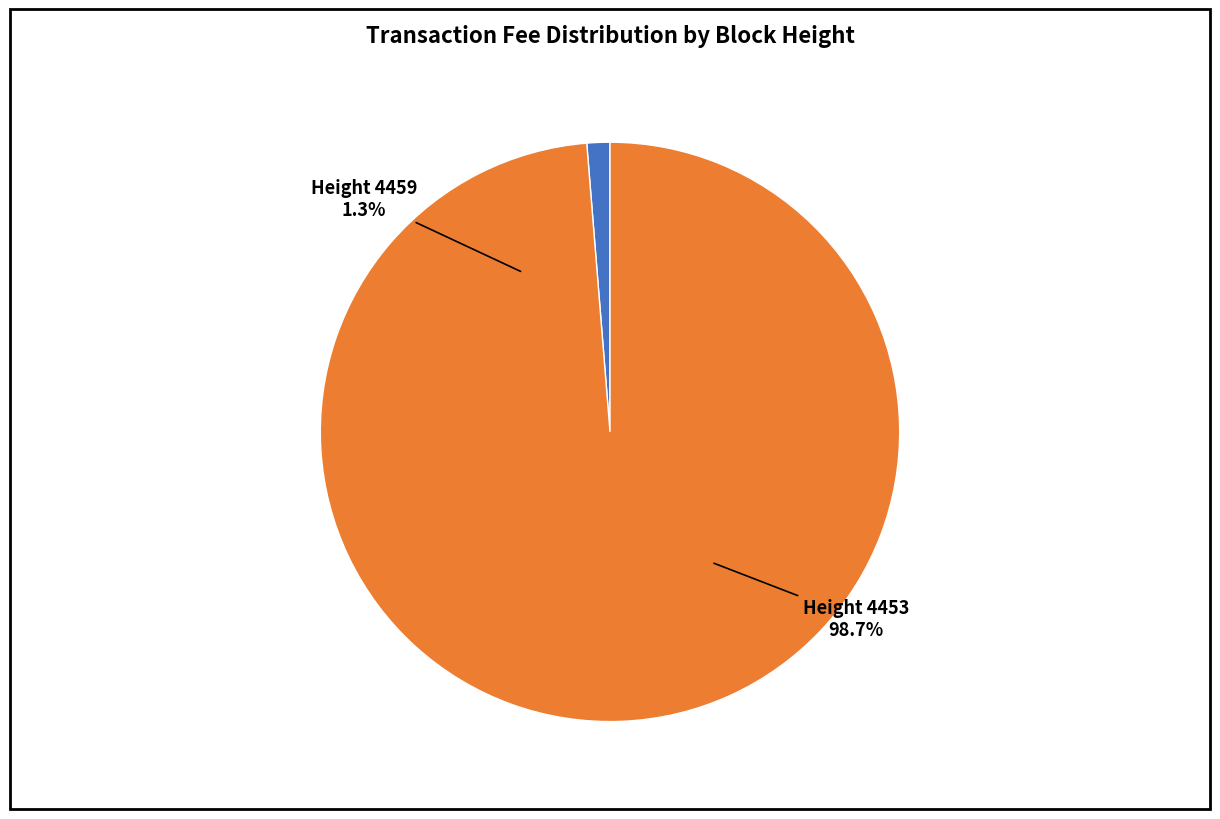

What is the largest slice in the pie chart?

4453